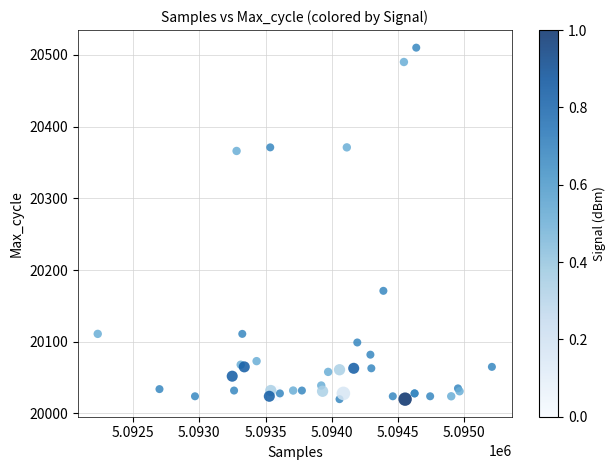

What Y value in the scatter plot is closest to 20265?

20171